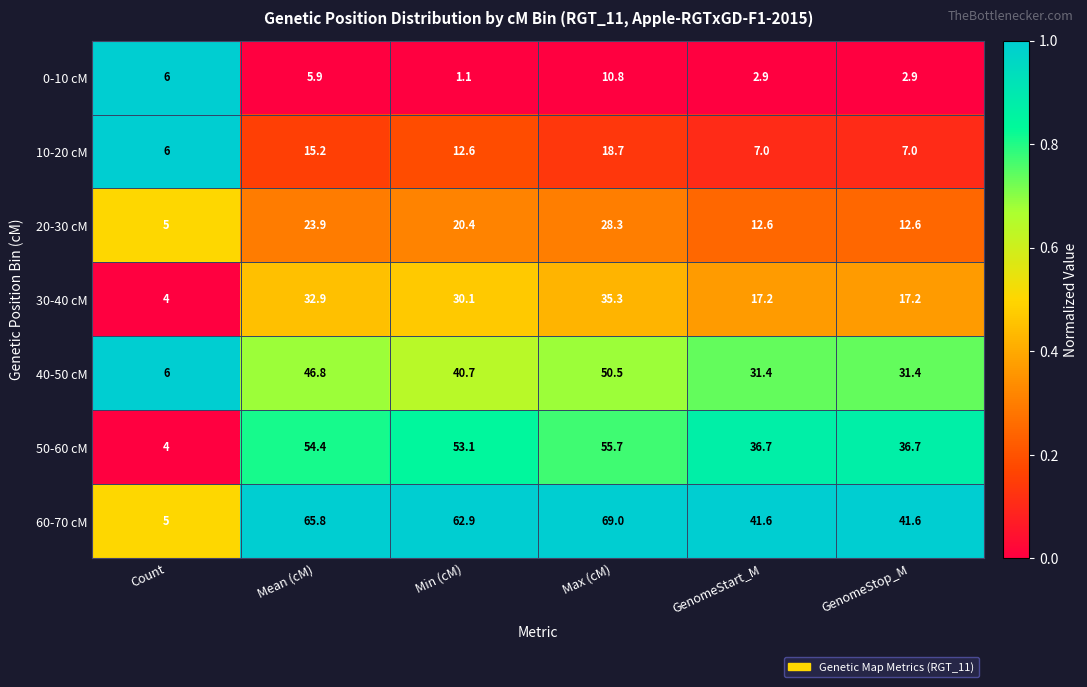

What is the spread (max minus min) of values at Max (cM)?

58.2